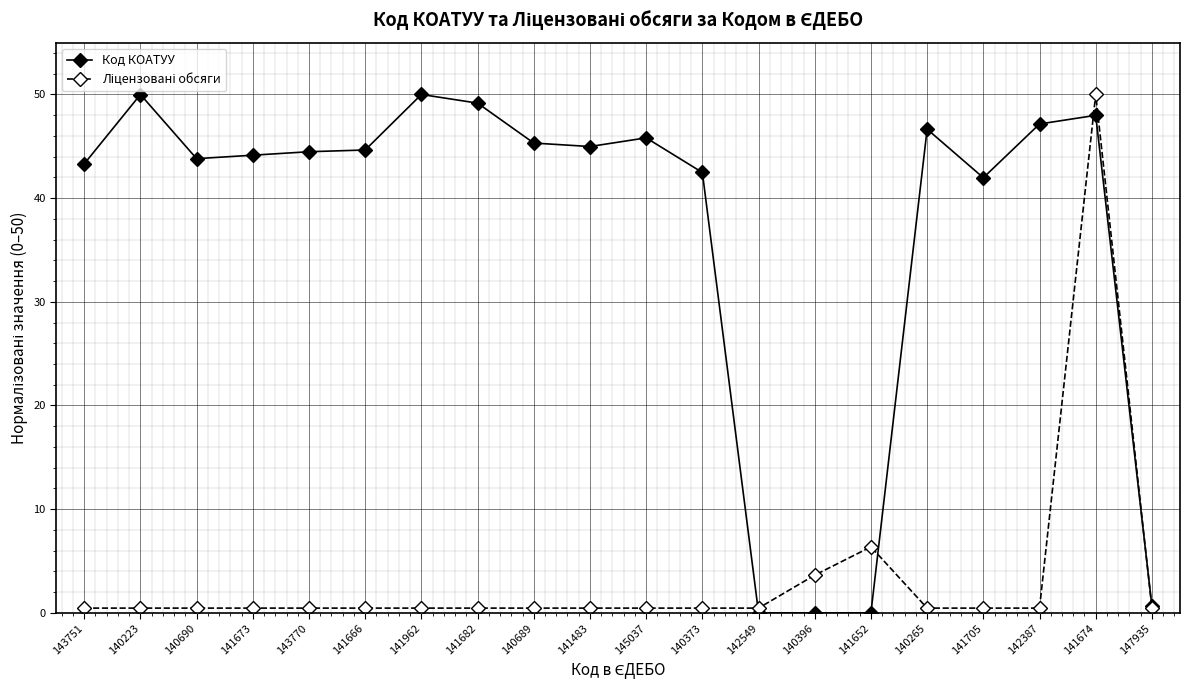

What is the maximum value shown in the chart?

50.0